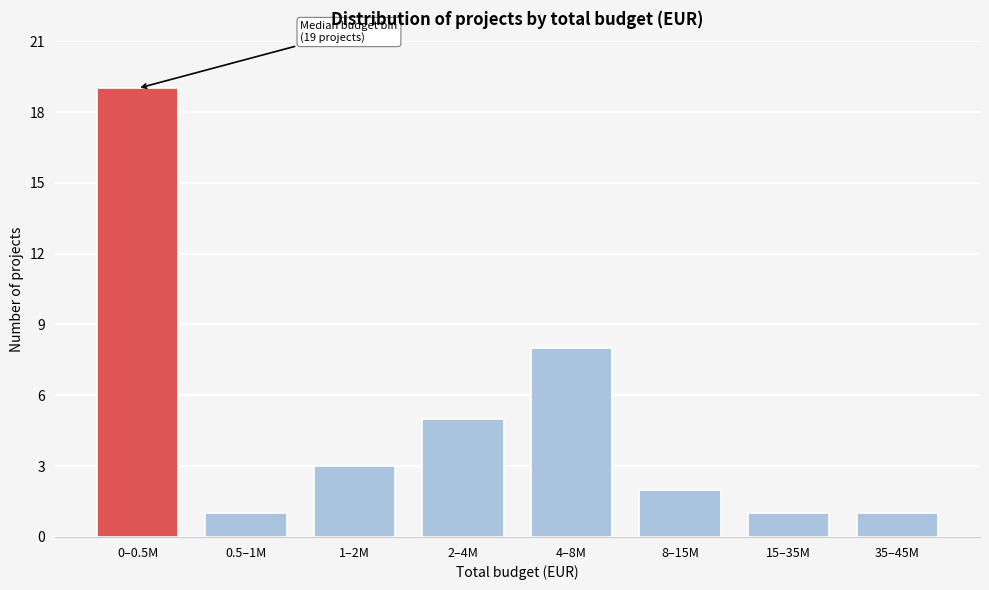

Reading left to right, list all the values displayed in this chart.

19	1	3	5	8	2	1	1